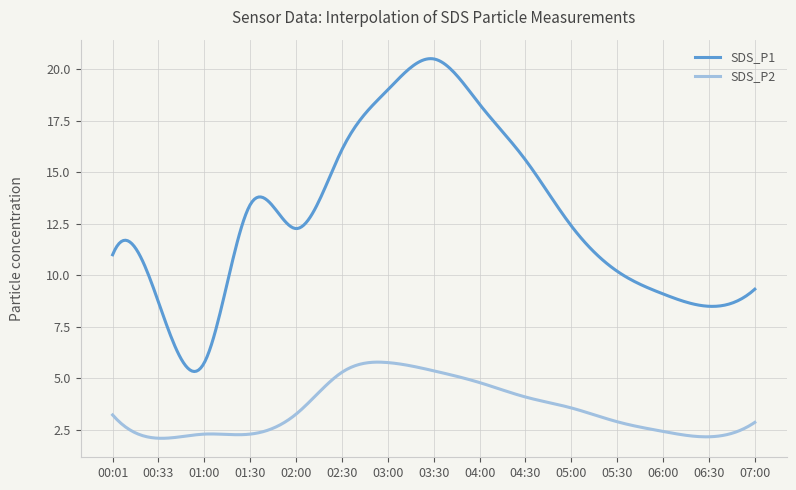

What is the maximum value shown in the chart?

20.5